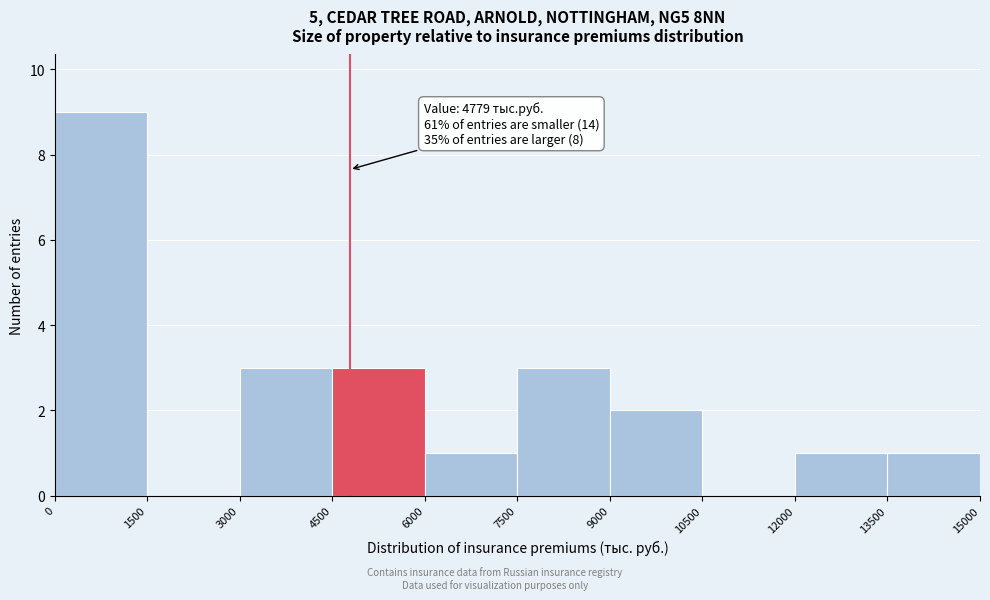

Which range on the x-axis has the tallest bar?

0 to 1500